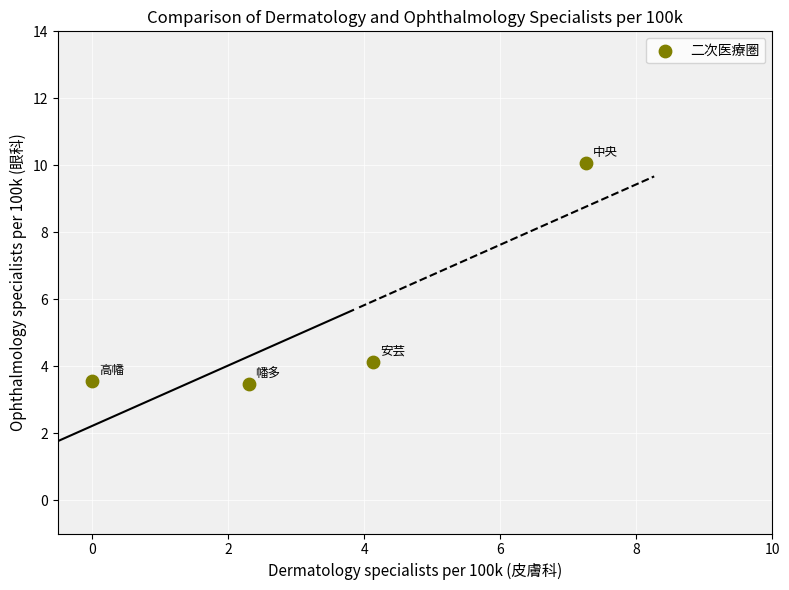

What is the range of X values (max minus min)?

7.3